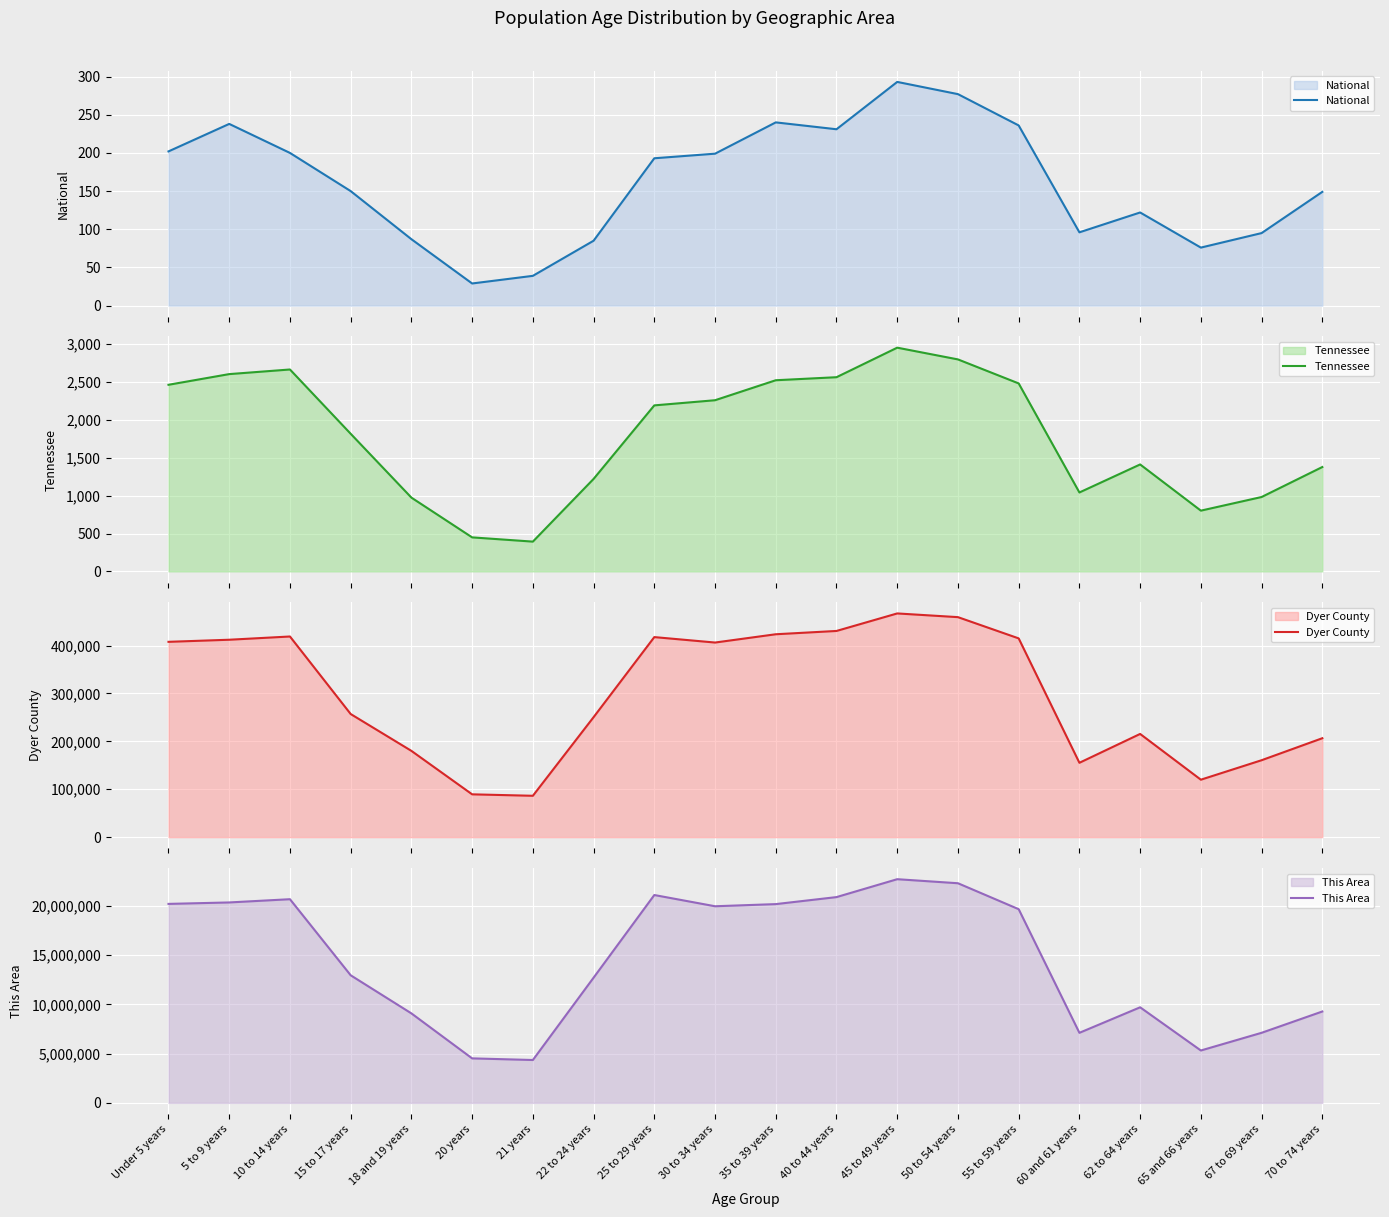

Reading left to right, list all the values displayed in this chart.

National: 202	238	200	150	87	29	39	85	193	199	240	231	293	277	236	96	122	76	95	149
Tennessee: 2464	2605	2666	1817	974	449	393	1221	2192	2260	2524	2564	2954	2799	2482	1042	1412	802	982	1378
Dyer County: 407813	412181	418941	257066	180120	89380	86356	250508	417683	406314	423622	430508	467087	459349	414991	155235	215489	119944	160594	206536
This Area: 20201362	20348657	20677194	12954254	9086089	4519129	4354294	12712576	21101849	19962099	20179642	20890964	22708591	22298125	19664805	7113727	9704197	5319902	7115361	9278166